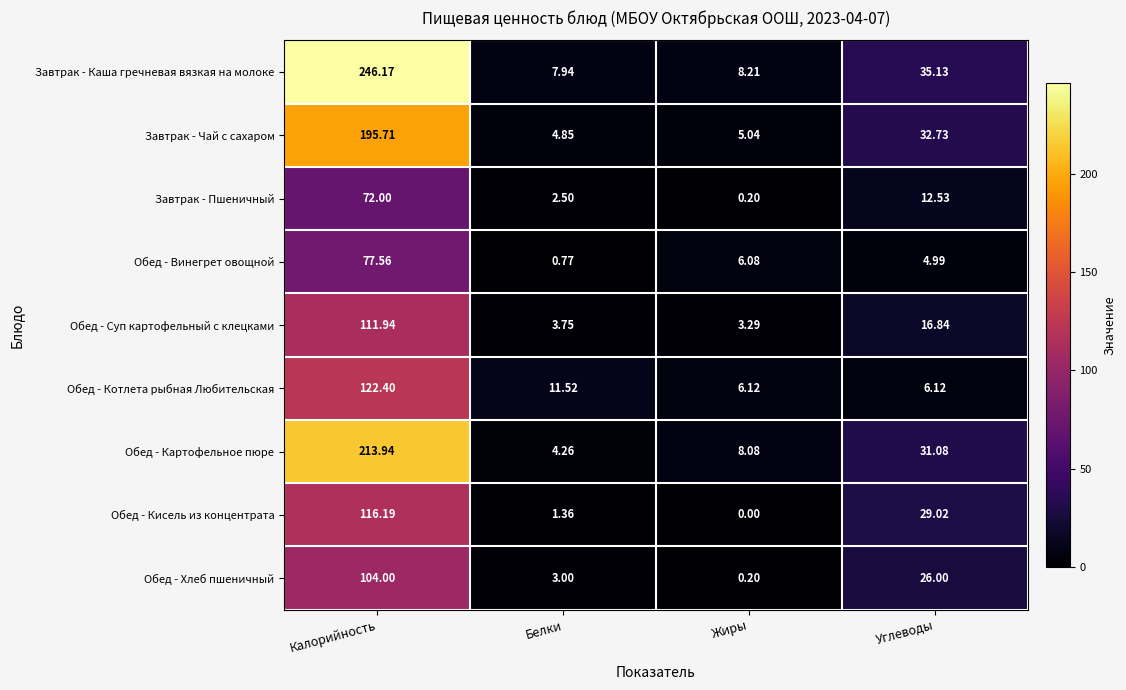

Which series has the largest range (max minus min)?

Завтрак - Каша гречневая вязкая на молоке